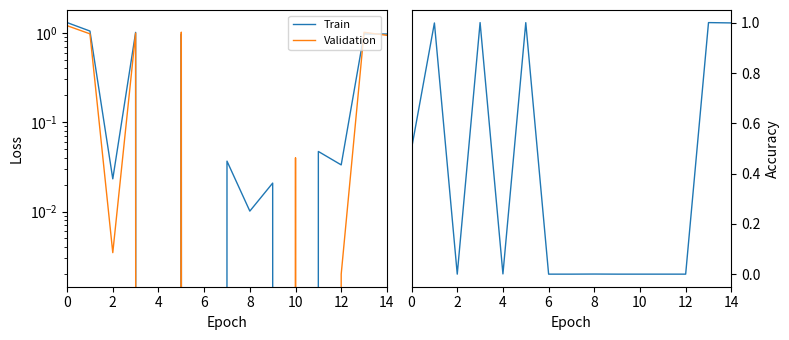

The Train series shows 0.0 at 12. True or false?

False